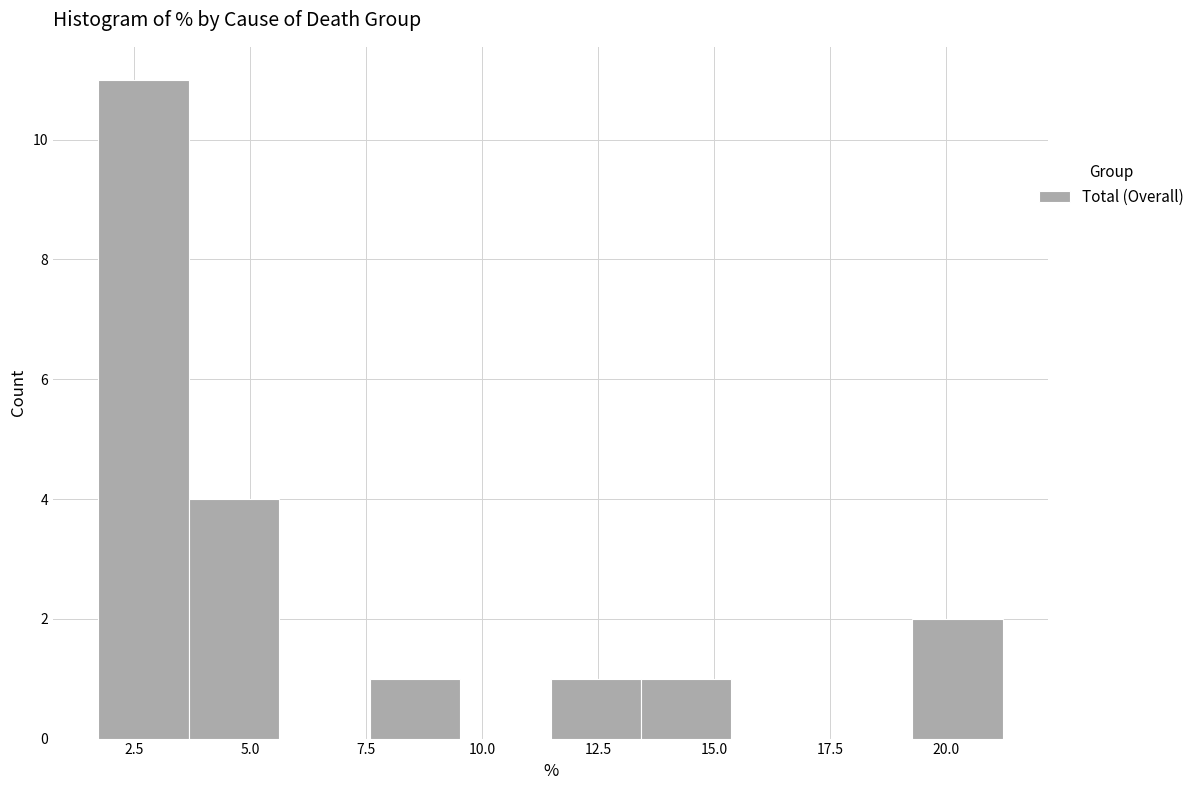

Read against the x-axis, roughly where is the centre of the tallest bar?

2.5